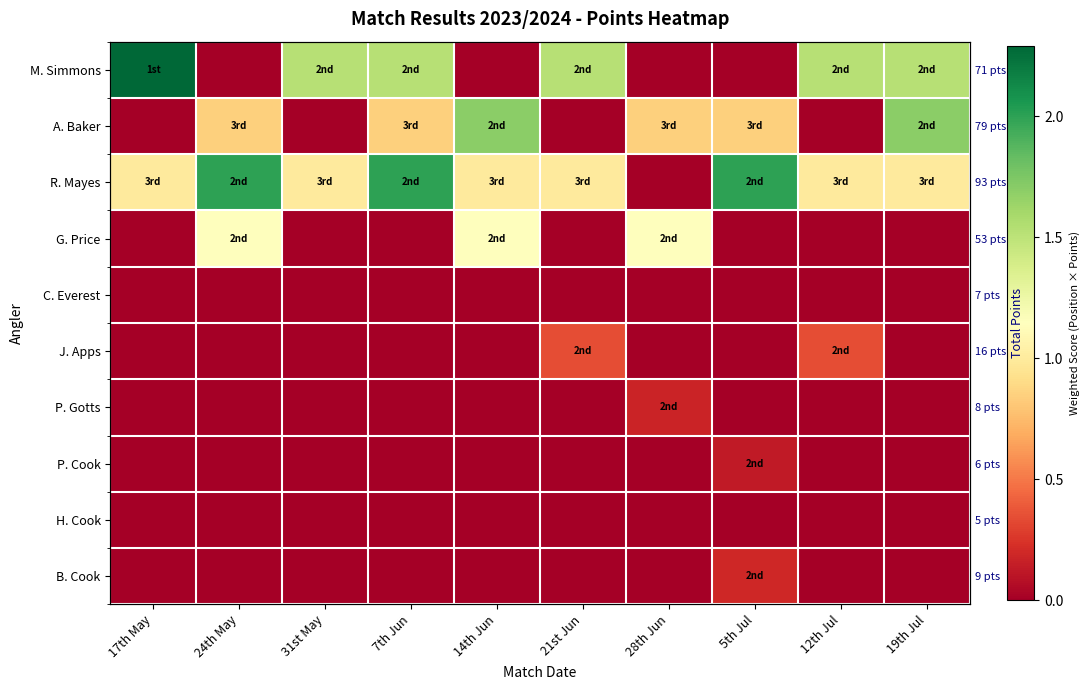

Which has a higher value, 21st Jun or 7th Jun?

21st Jun